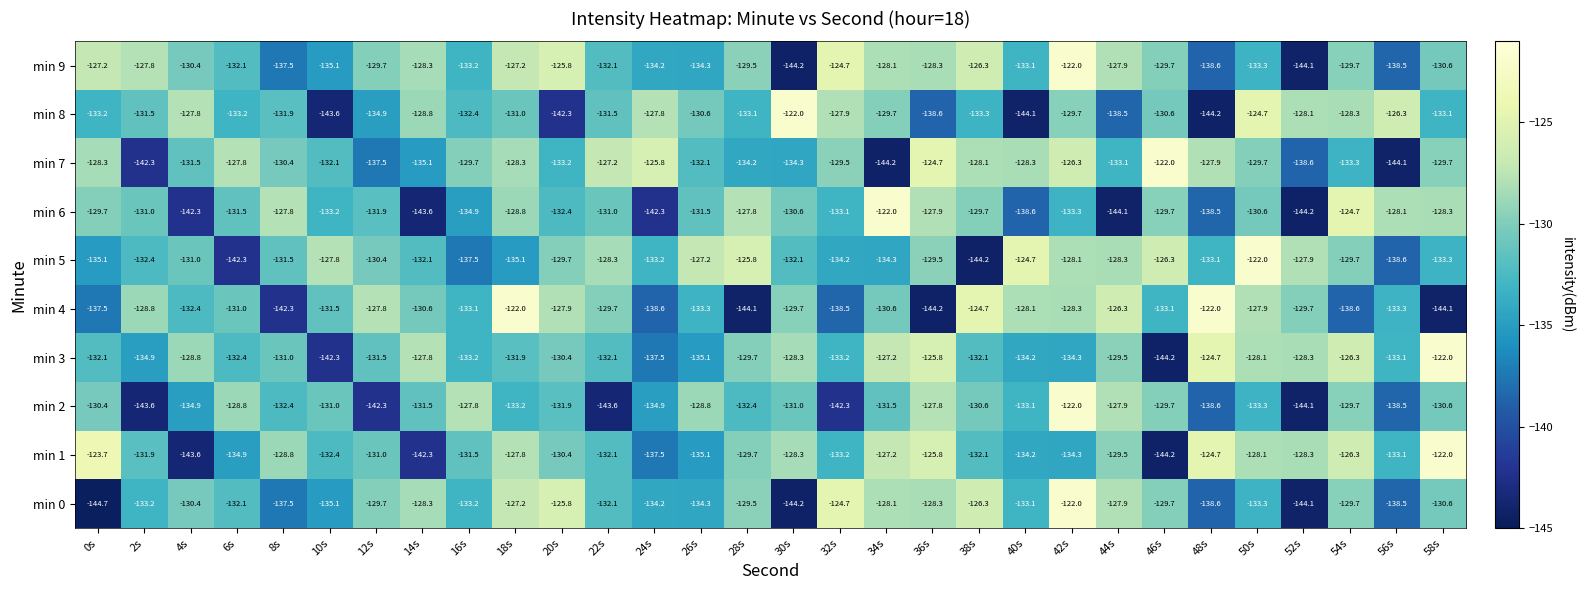

What is the total value across all series at 30s?

-1324.7